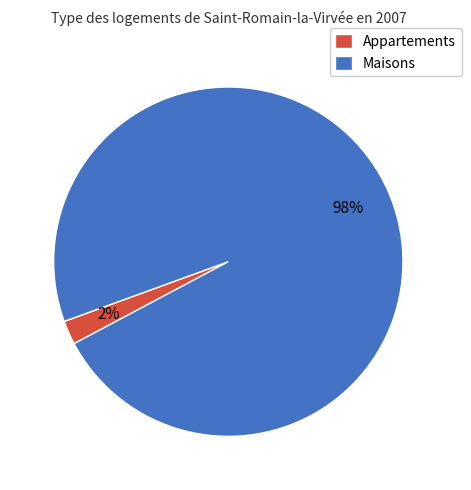

Rank the categories by value from lowest to highest.

Appartements, Maisons